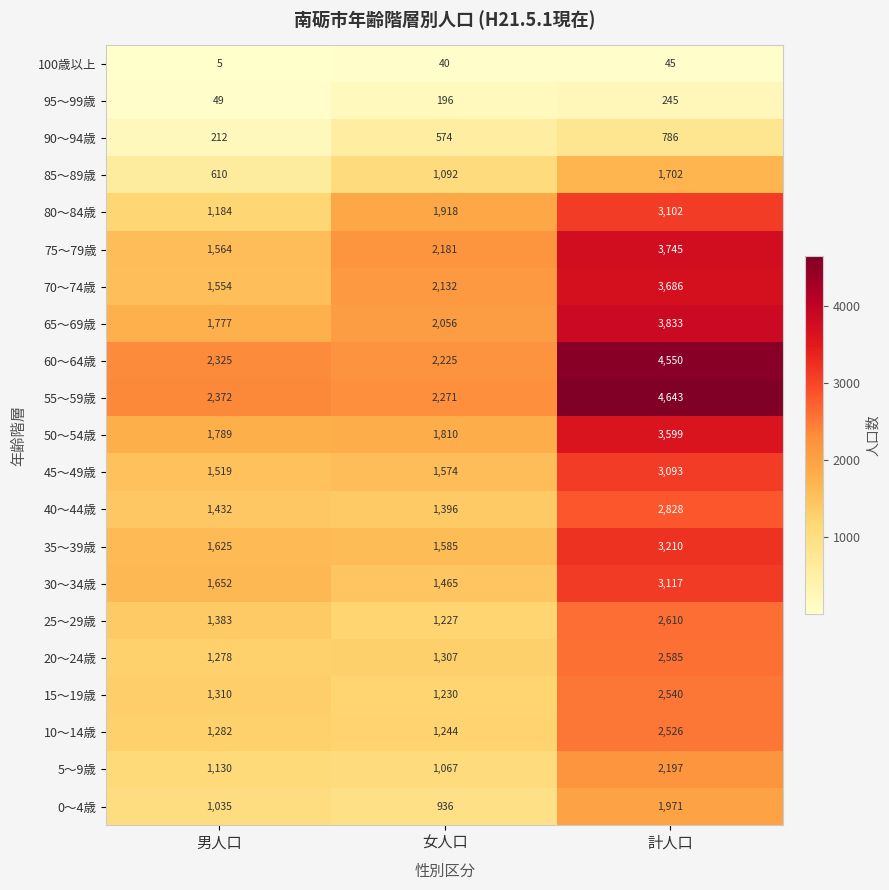

How many 70～74歳 values are between 1554 and 3686?

3